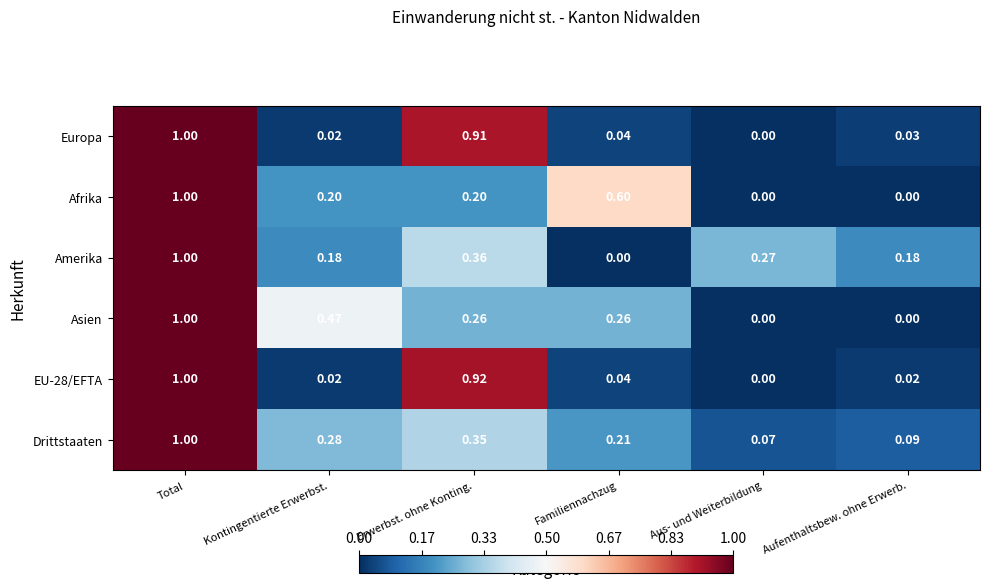

Where is Drittstaaten nearest to the value 0?

Aus- und Weiterbildung